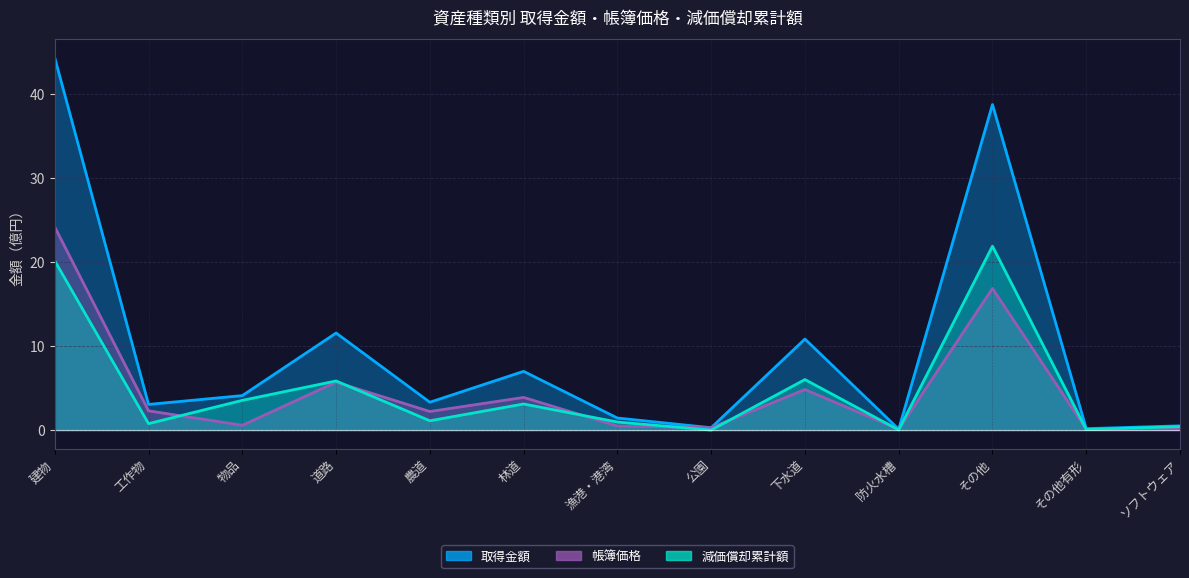

What is the label of the 5th point from the right?

下水道